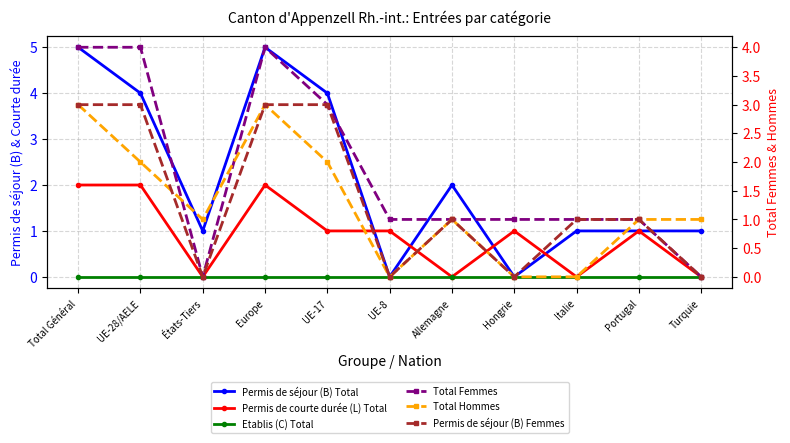

How many values in Total Femmes are above zero?

9